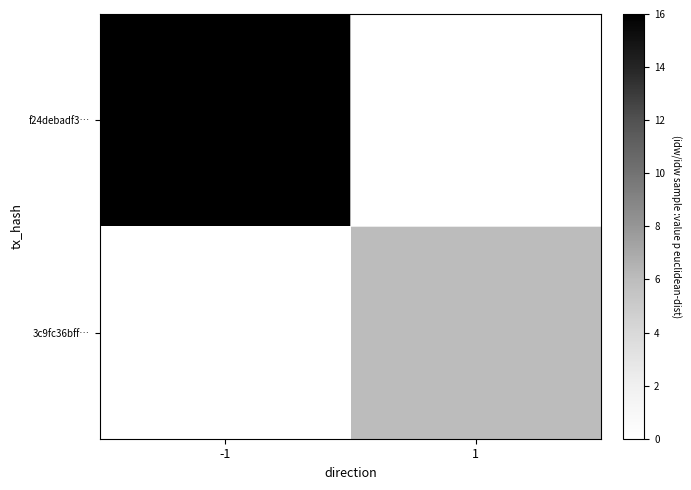

Reading left to right, list all the values displayed in this chart.

f24debadf3…: -1=16	1=0
3c9fc36bff…: -1=0	1=6